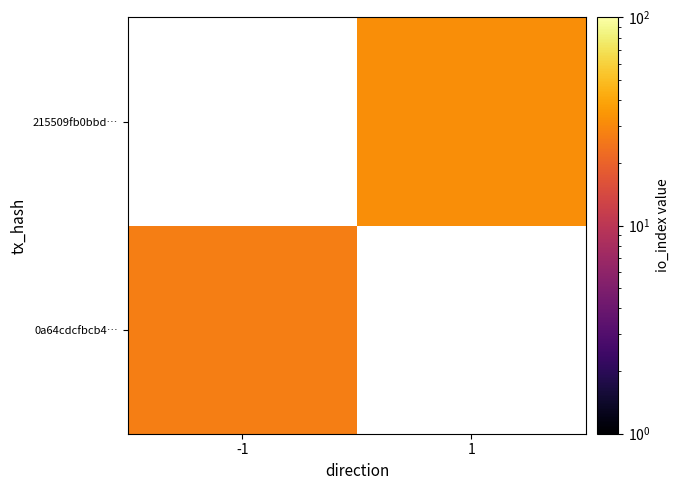

The 0a64cdcfbcb4… series shows 14.1 at -1. True or false?

False